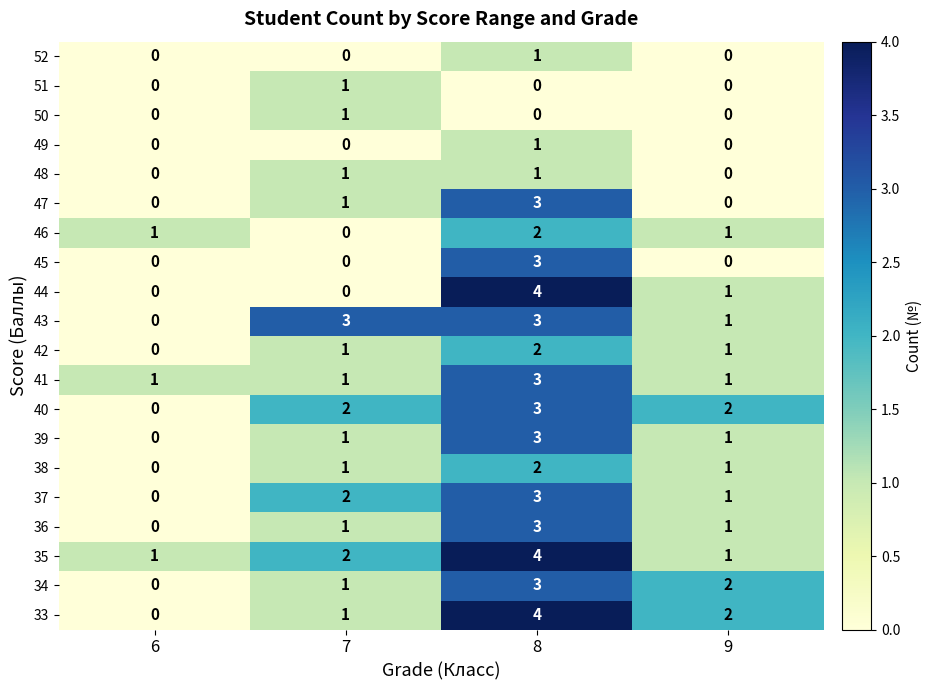

How many categories are shown in the chart?

4